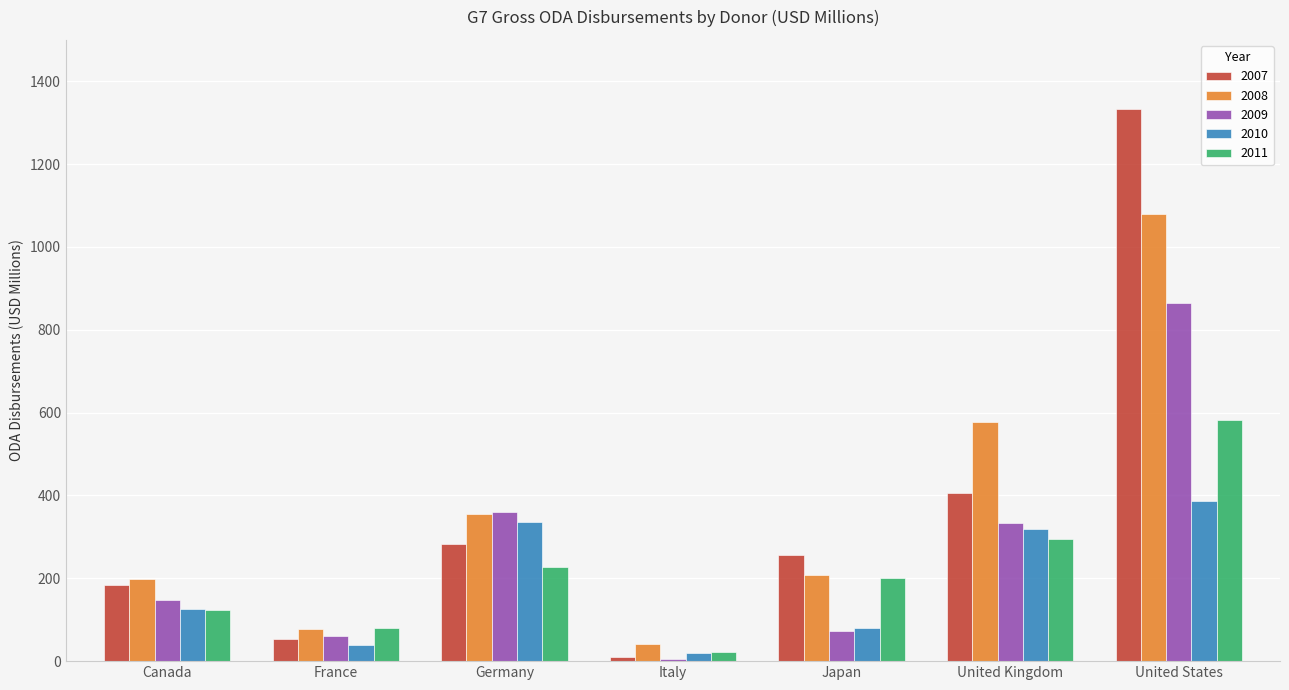

List the labels in order of 2011 value, smallest first.

Italy, France, Canada, Japan, Germany, United Kingdom, United States